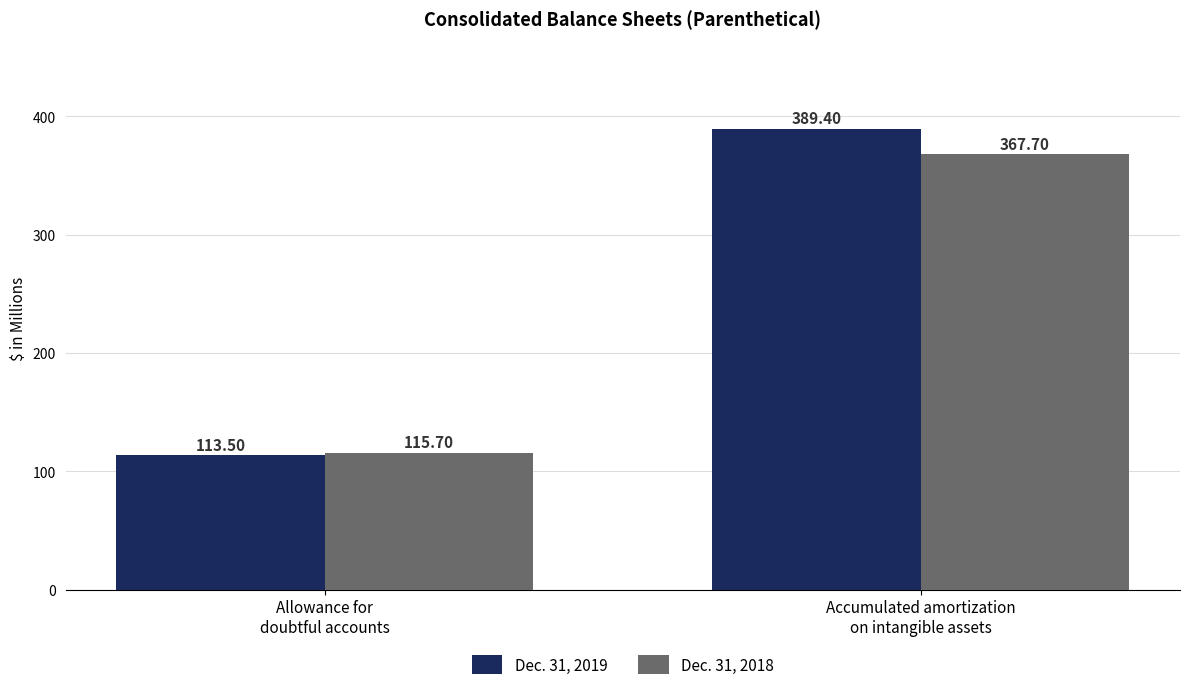

What is the lowest value of the Dec. 31, 2018 series?

115.7